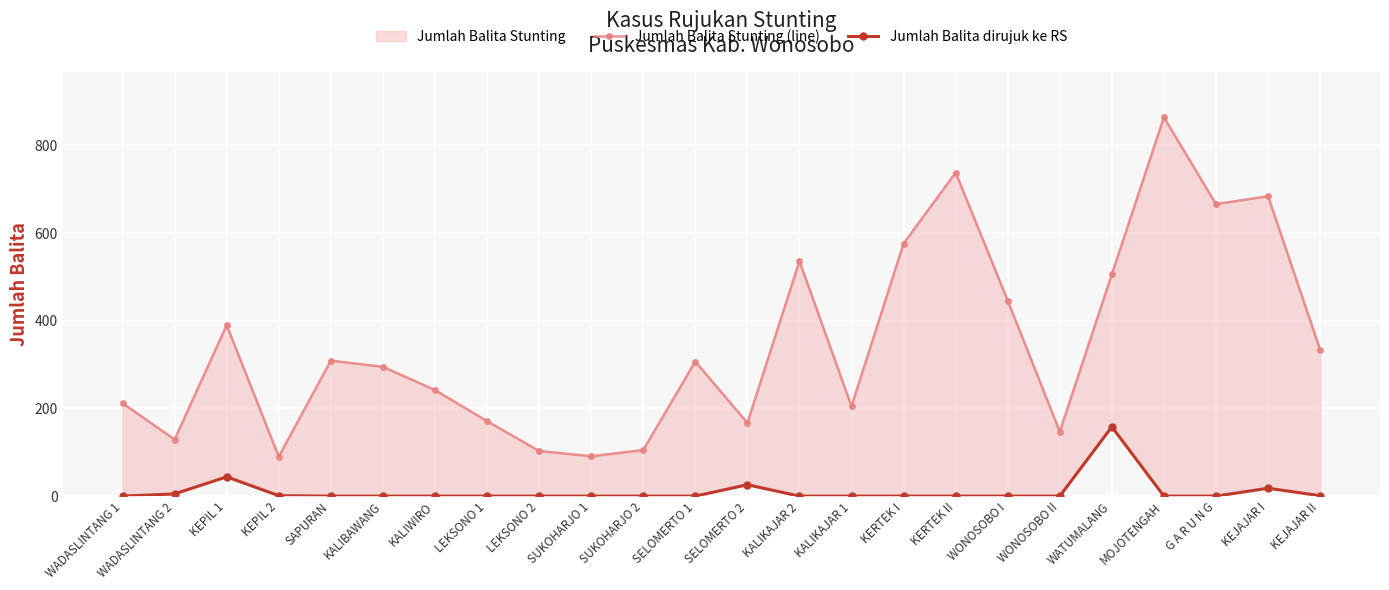

Is the value of Jumlah Balita Stunting (line) at WADASLINTANG 1 greater than the value of Jumlah Balita dirujuk ke RS at SAPURAN?

Yes